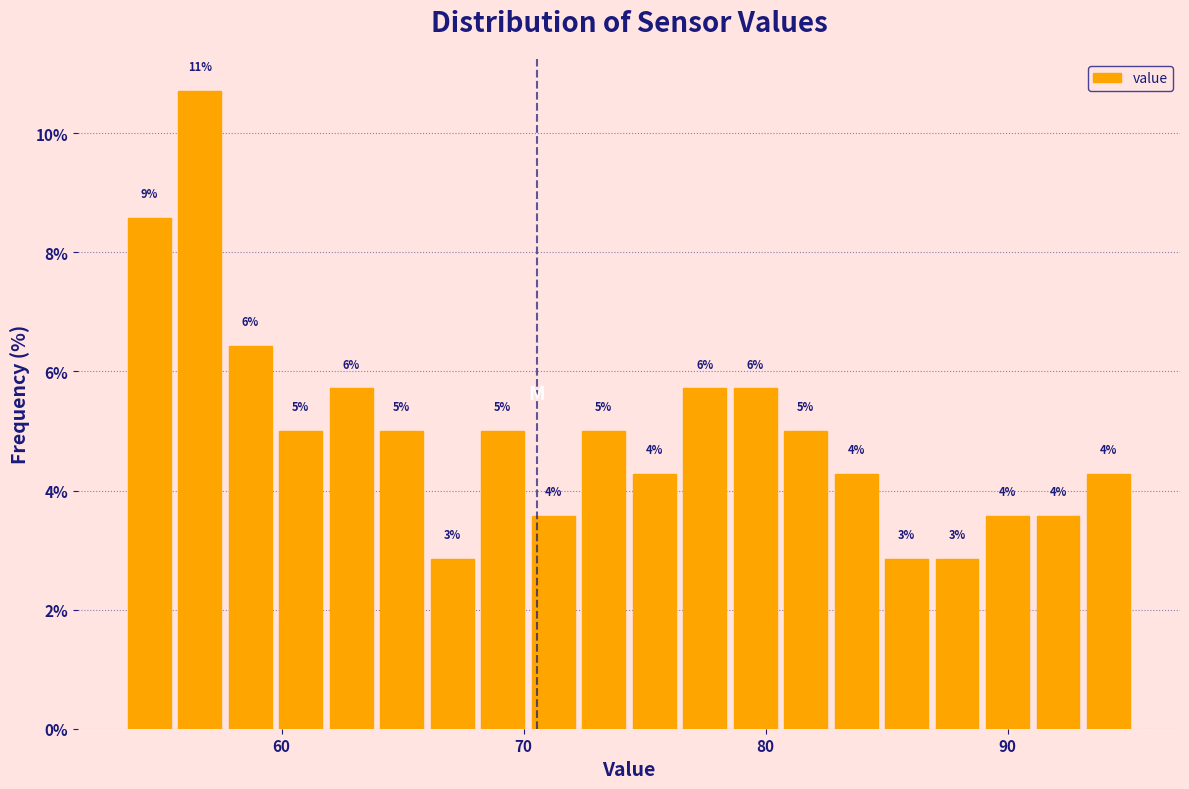

Around what value on the x-axis is the tallest bar? Give the approximate position of its centre, as read against the axis.

57